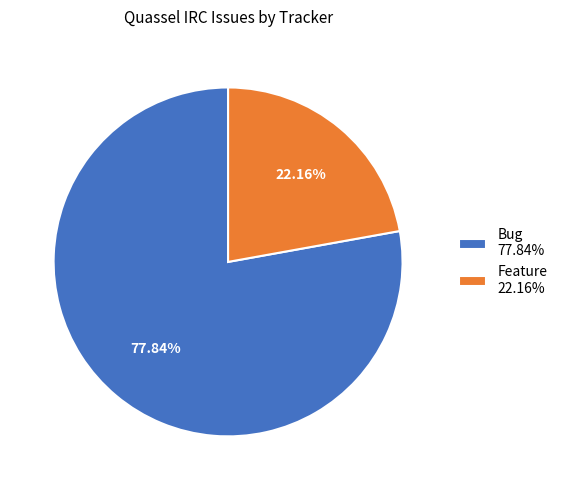

Which category accounts for the majority?

Bug